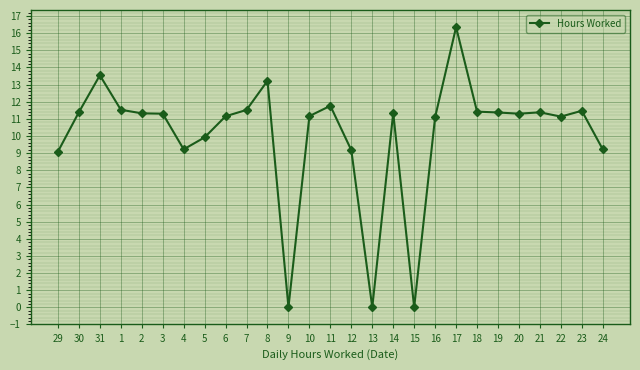

What is the label of the 4th point from the left?

1